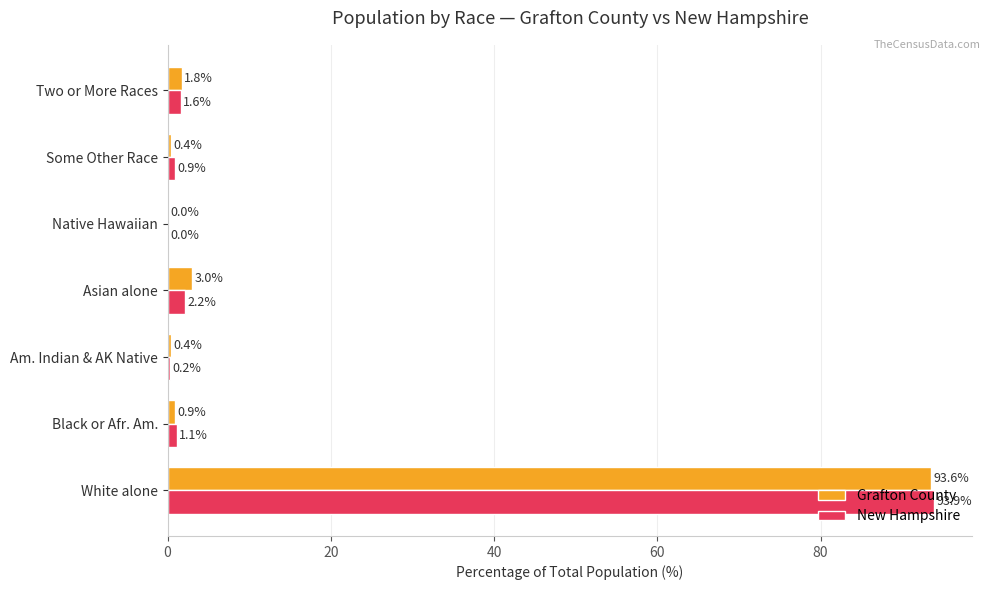

How many distinct data groups are displayed?

2